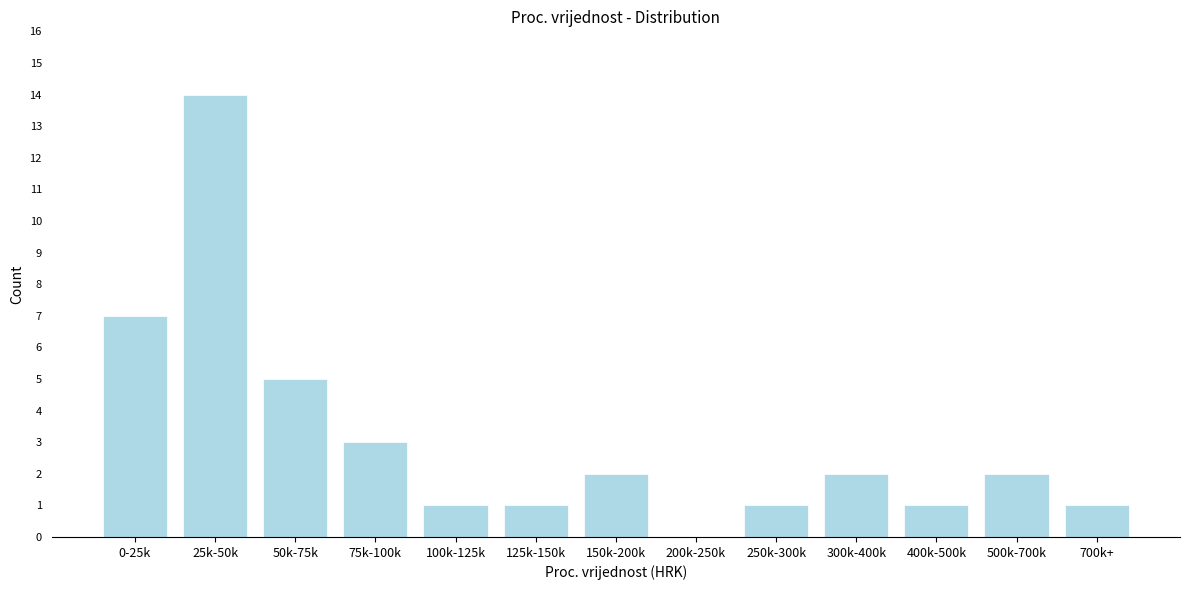

Reading left to right, what are all the values shown in this chart?

0-25k=7	25k-50k=14	50k-75k=5	75k-100k=3	100k-125k=1	125k-150k=1	150k-200k=2	200k-250k=0	250k-300k=1	300k-400k=2	400k-500k=1	500k-700k=2	700k+=1